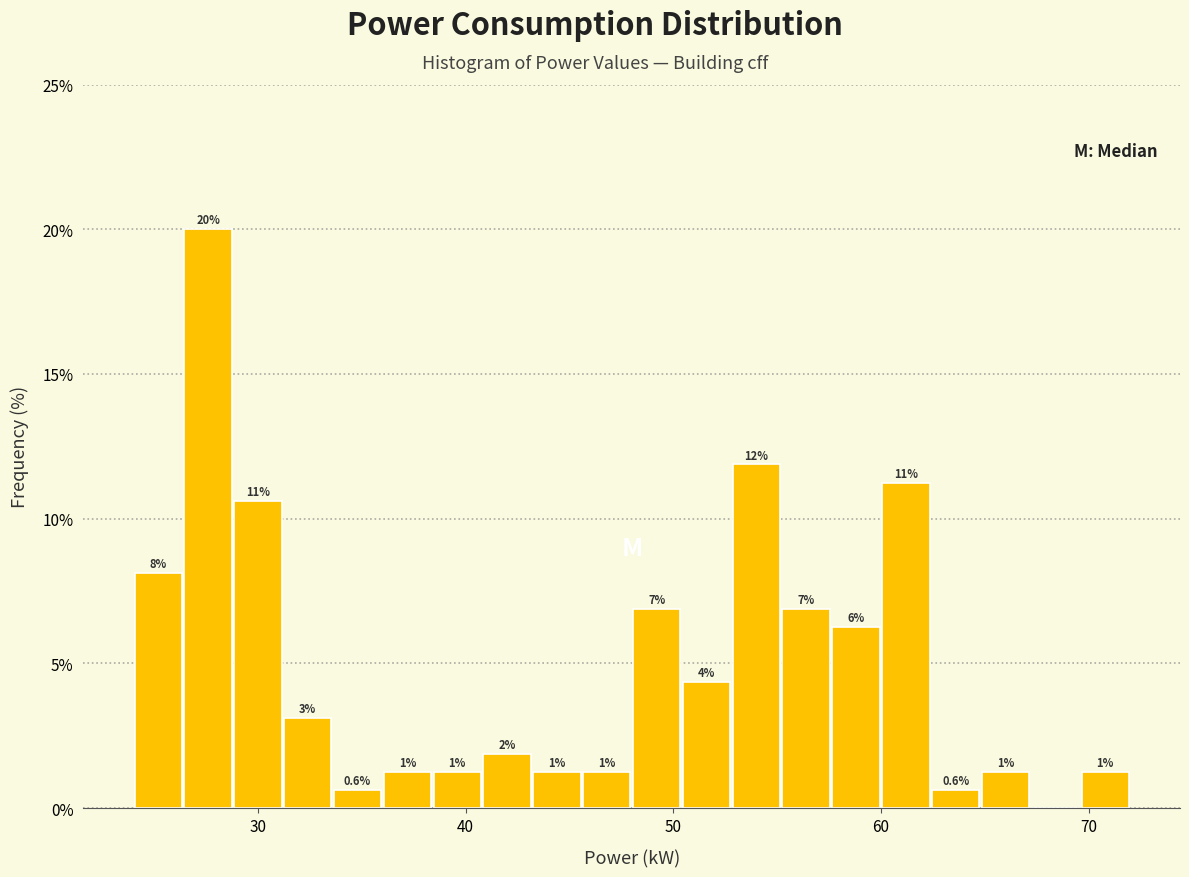

Around what value on the x-axis is the tallest bar? Give the approximate position of its centre, as read against the axis.

28